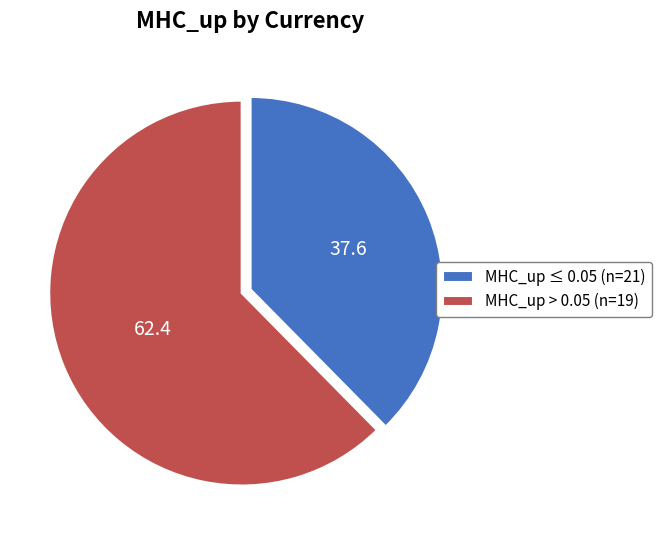

Does any single category account for the majority?

Yes